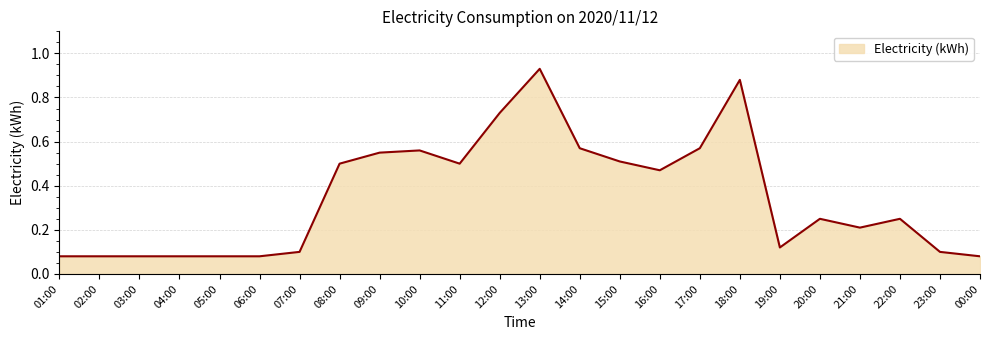

Is it true that the value at 14:00 is 0.8?

False